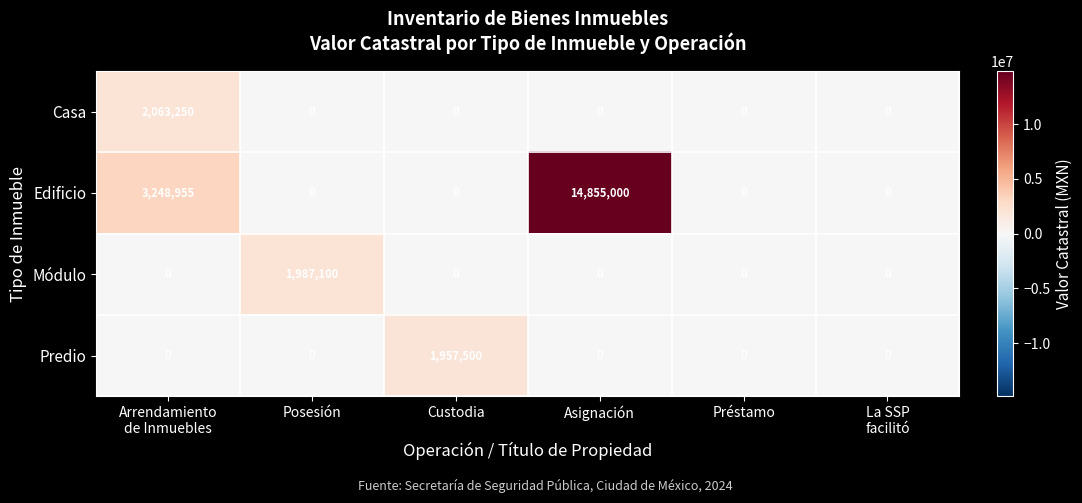

List the series in order of their peak value, highest first.

Edificio, Casa, Módulo, Predio